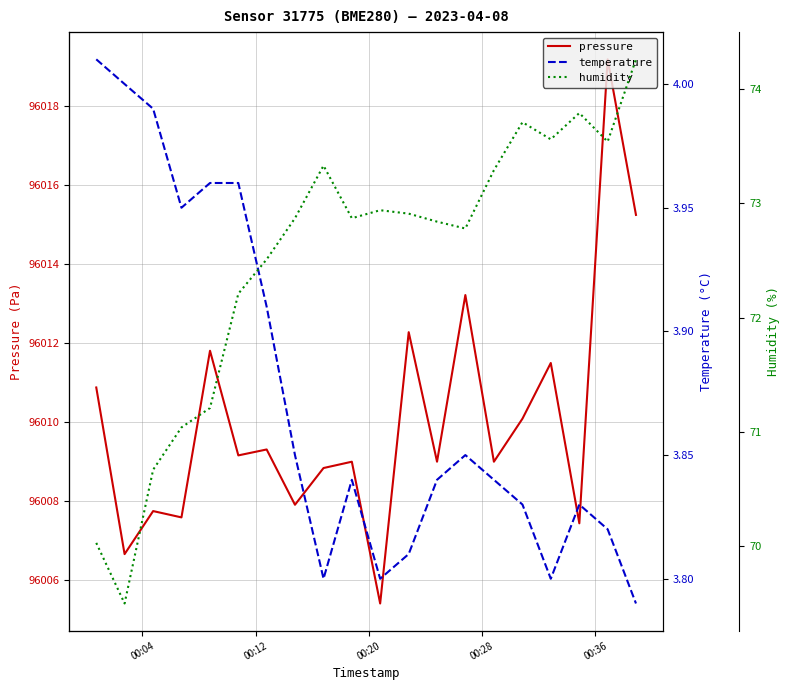

What is the maximum value for pressure?

96019.2